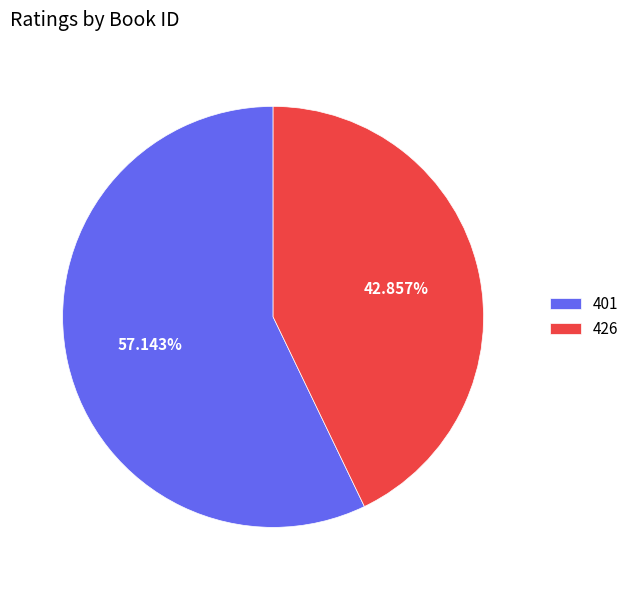

How many segments does this pie chart have?

2